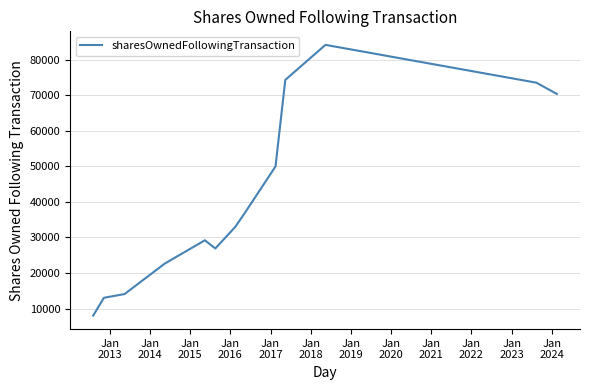

What is the minimum value shown in the chart?

8031